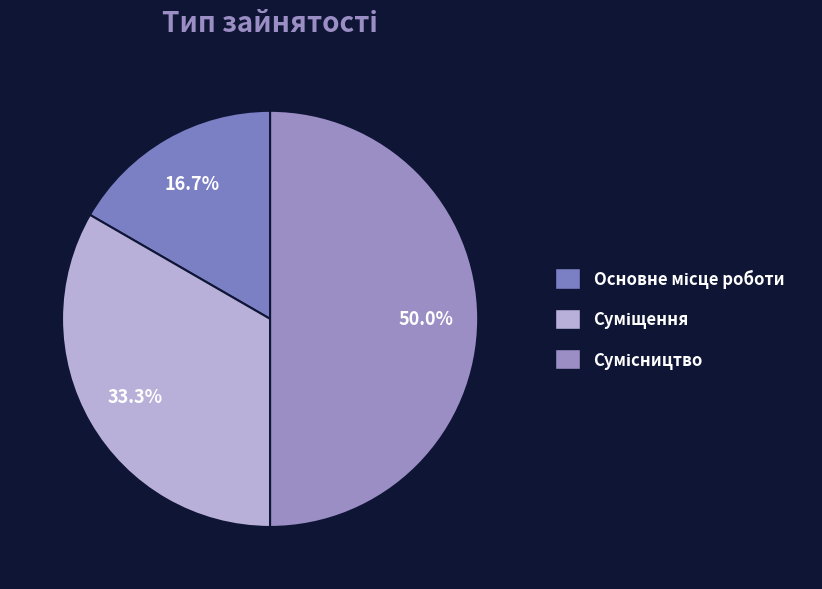

Combined, do Сумісництво and Суміщення account for over 50%?

Yes